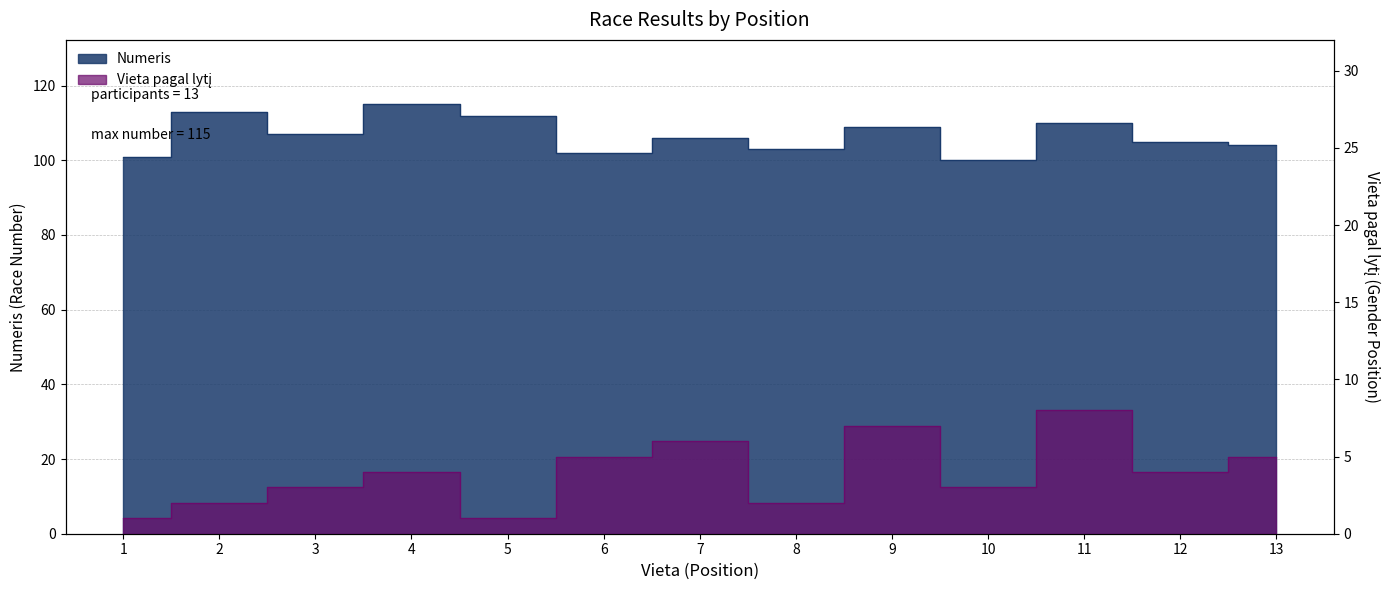

Which category has the highest value across all series?

4